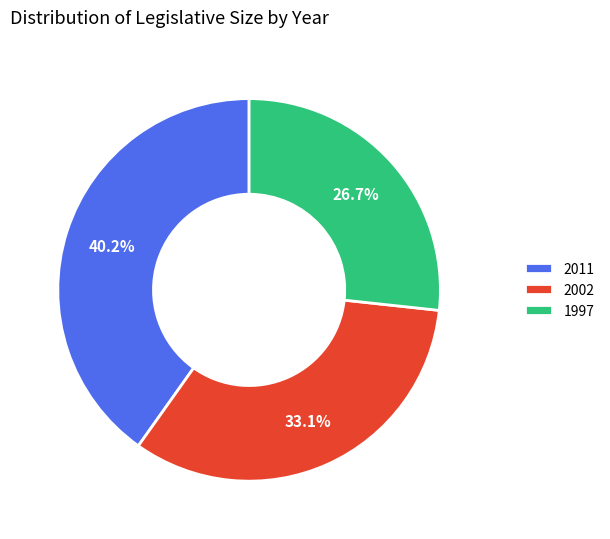

Does 1997 represent more than half of the total?

No